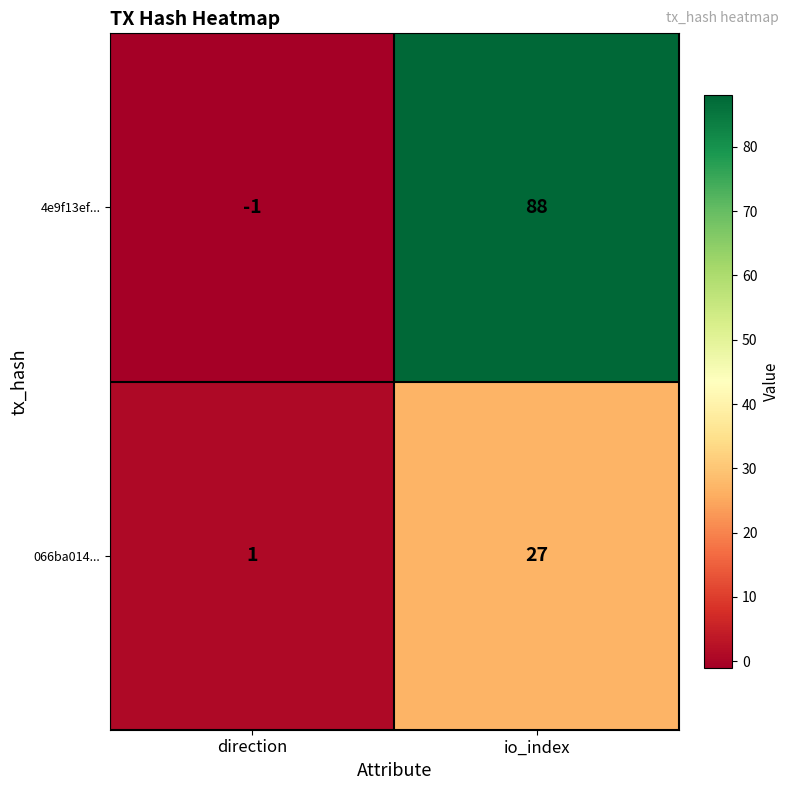

Which series has the largest total across all categories?

4e9f13ef...